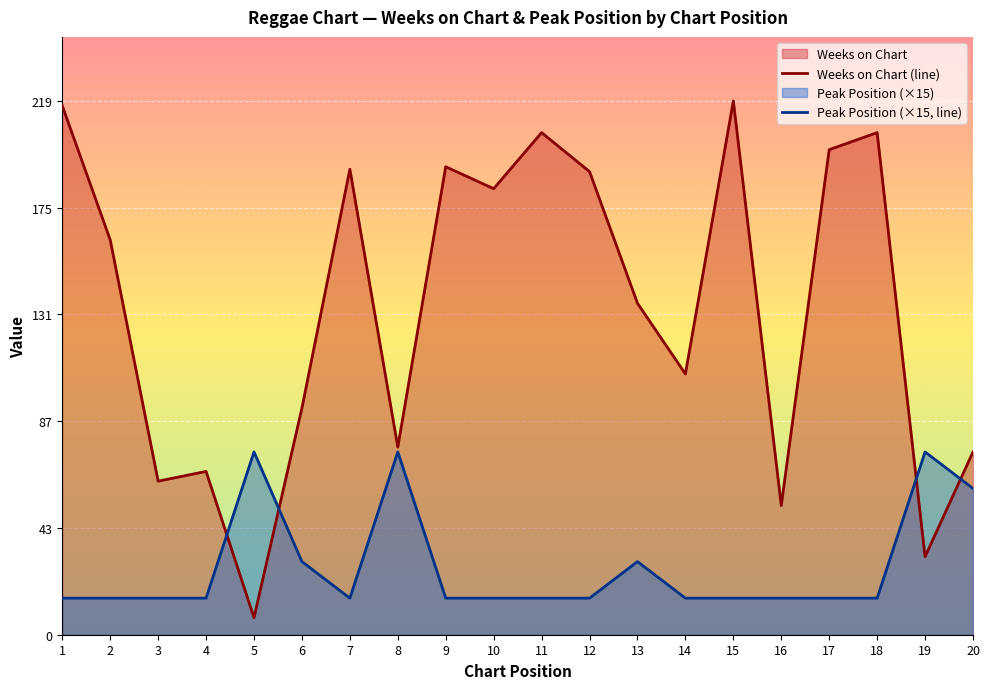

What is the average value of the Weeks on Chart (line) series?

134